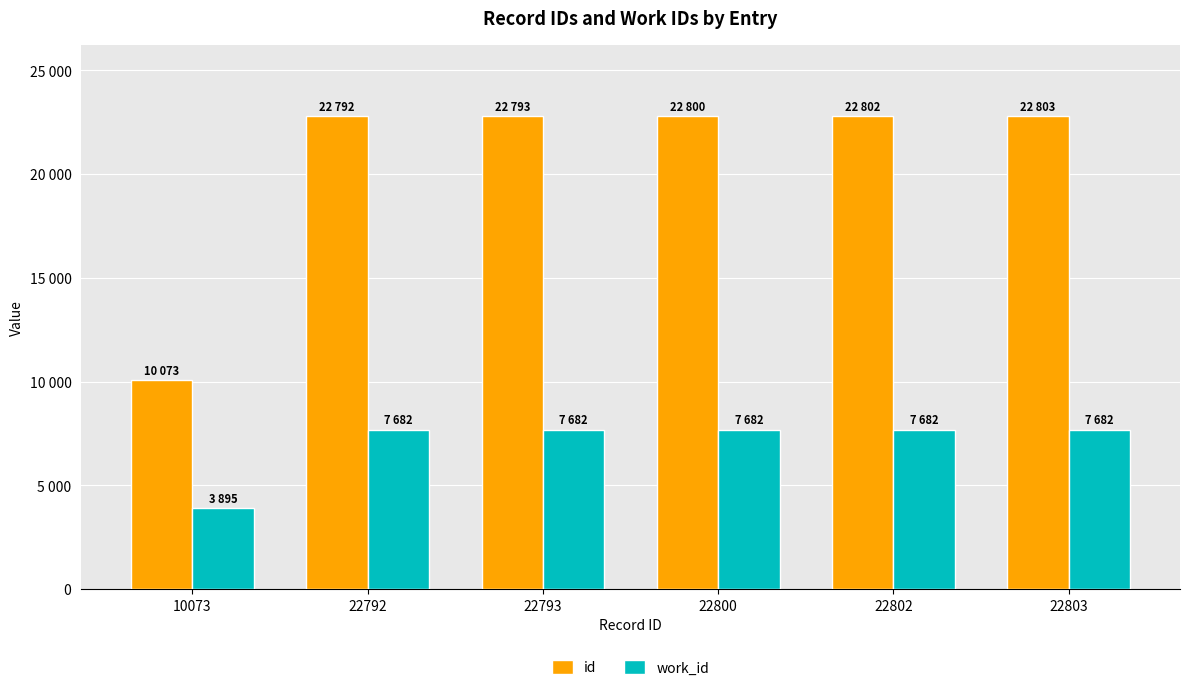

What are all the series names shown in the legend?

id, work_id